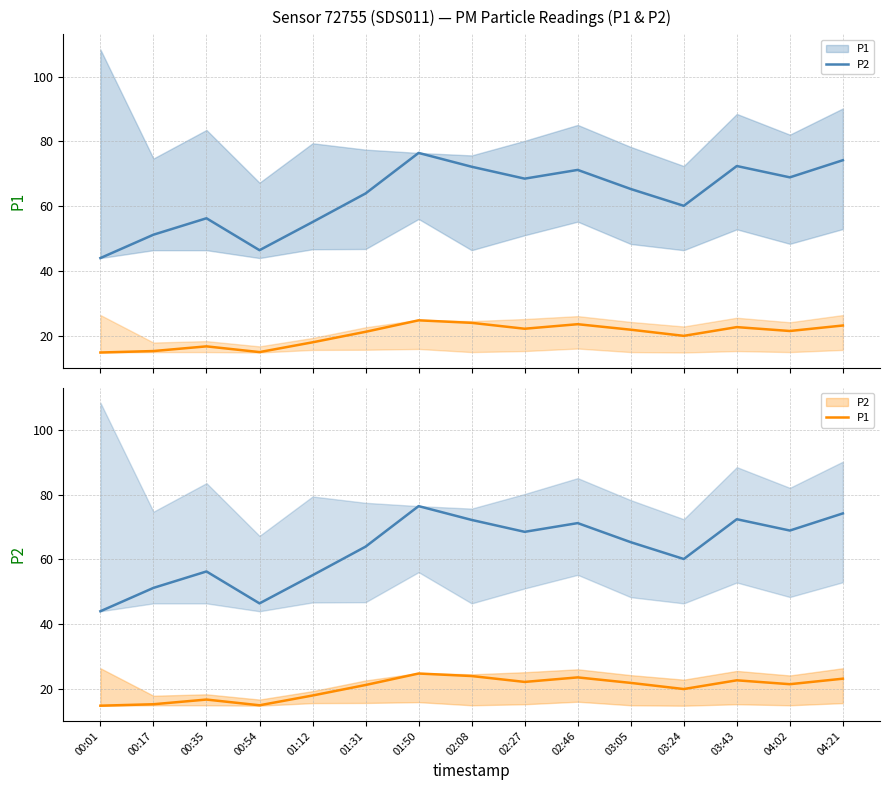

Does the chart have visible grid lines?

Yes